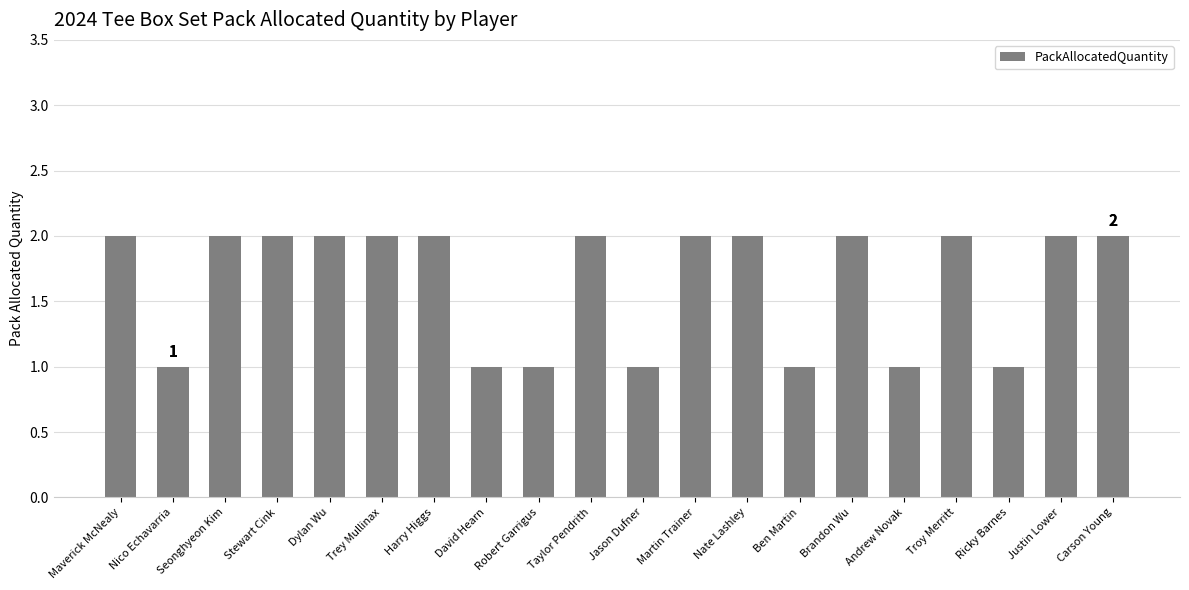

What position from the left is Ricky Barnes?

18